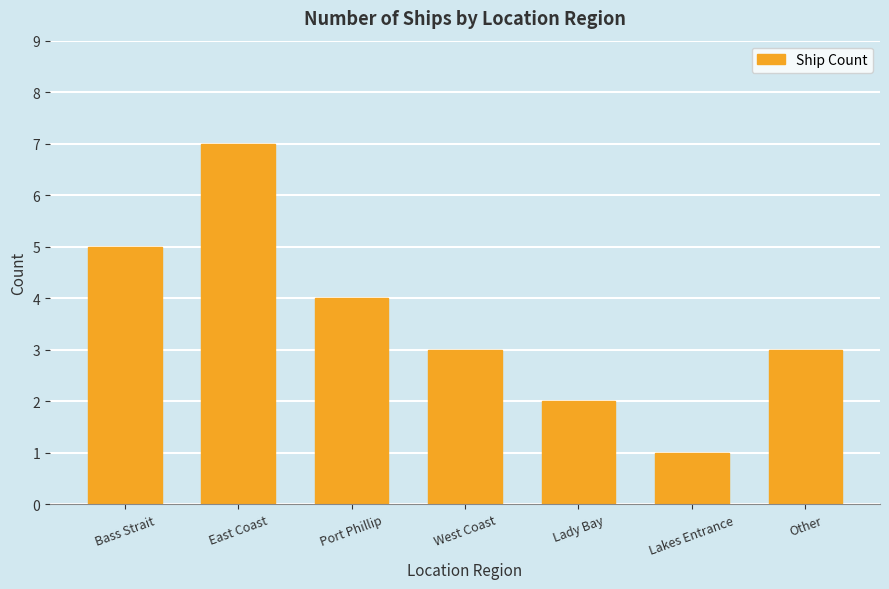

What position from the left is West Coast?

4